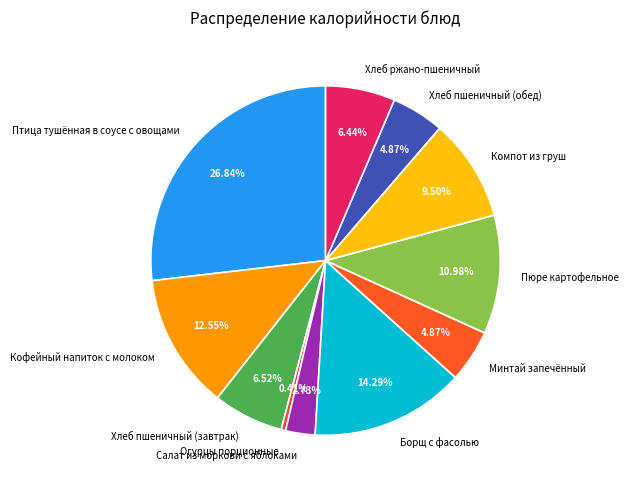

True or false: Пюре картофельное accounts for 19% of the total.

False